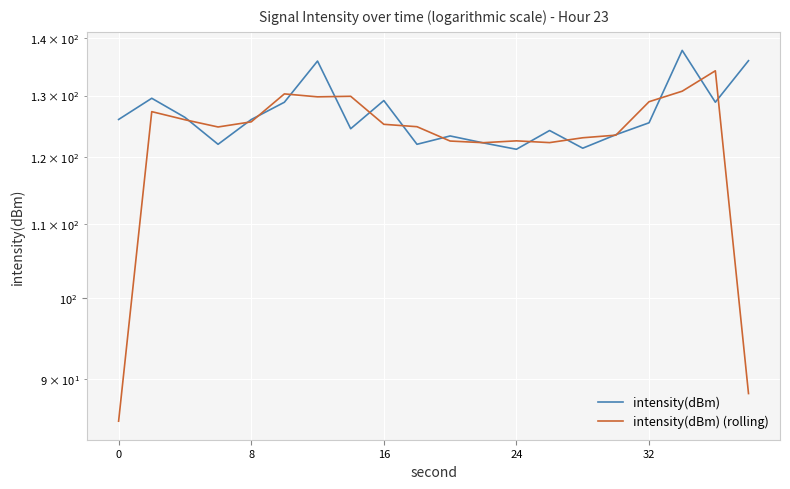

How many interior local valleys does the intensity(dBm) (rolling) series have?

4